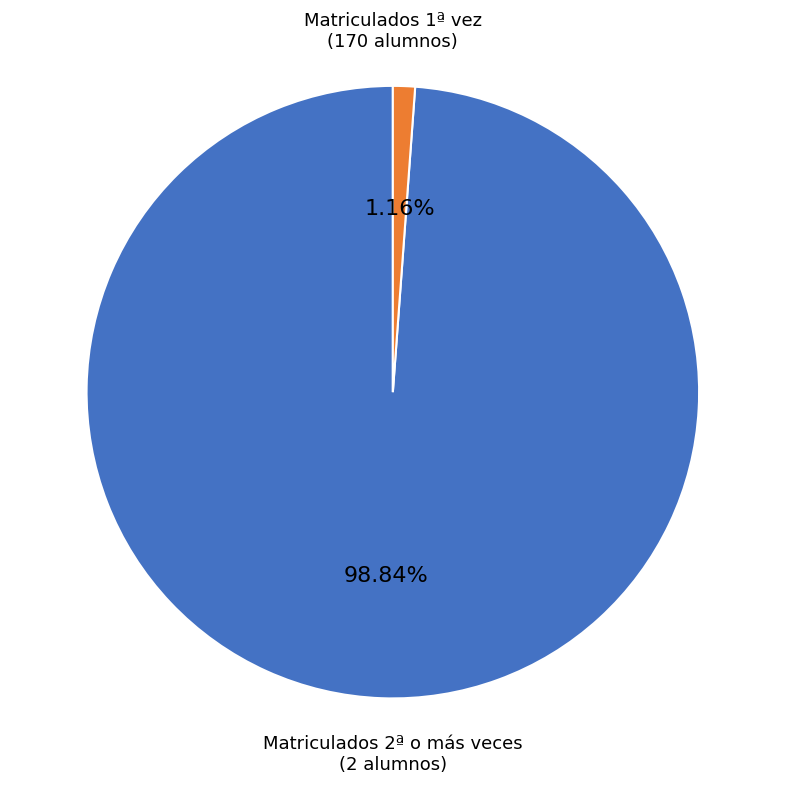

Is there any slice that represents more than half of the pie?

Yes